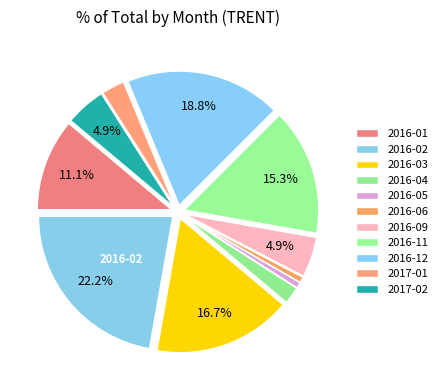

The 2017-01 slice represents 3% of the pie. True or false?

True